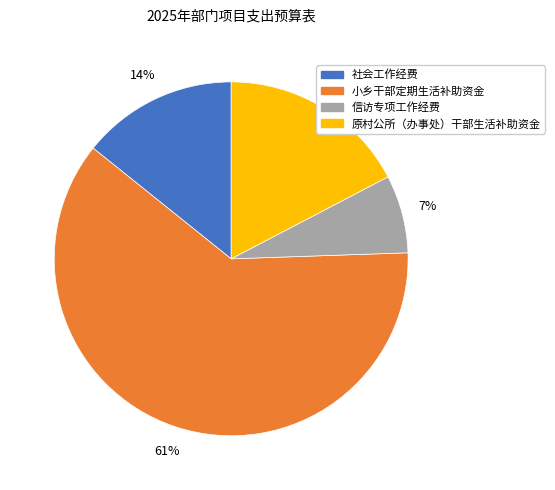

Rank the categories by value from lowest to highest.

信访专项工作经费, 社会工作经费, 原村公所（办事处）干部生活补助资金, 小乡干部定期生活补助资金